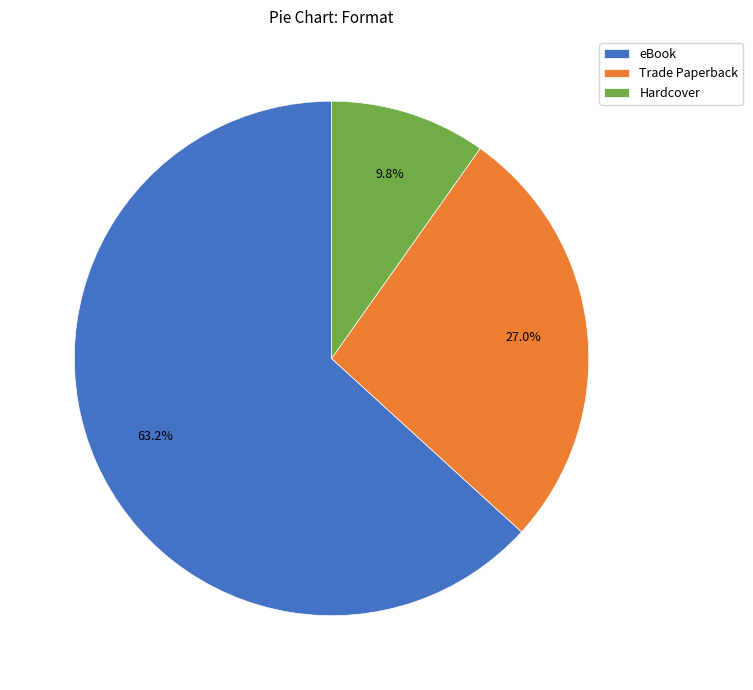

Which has a higher value, Hardcover or Trade Paperback?

Trade Paperback